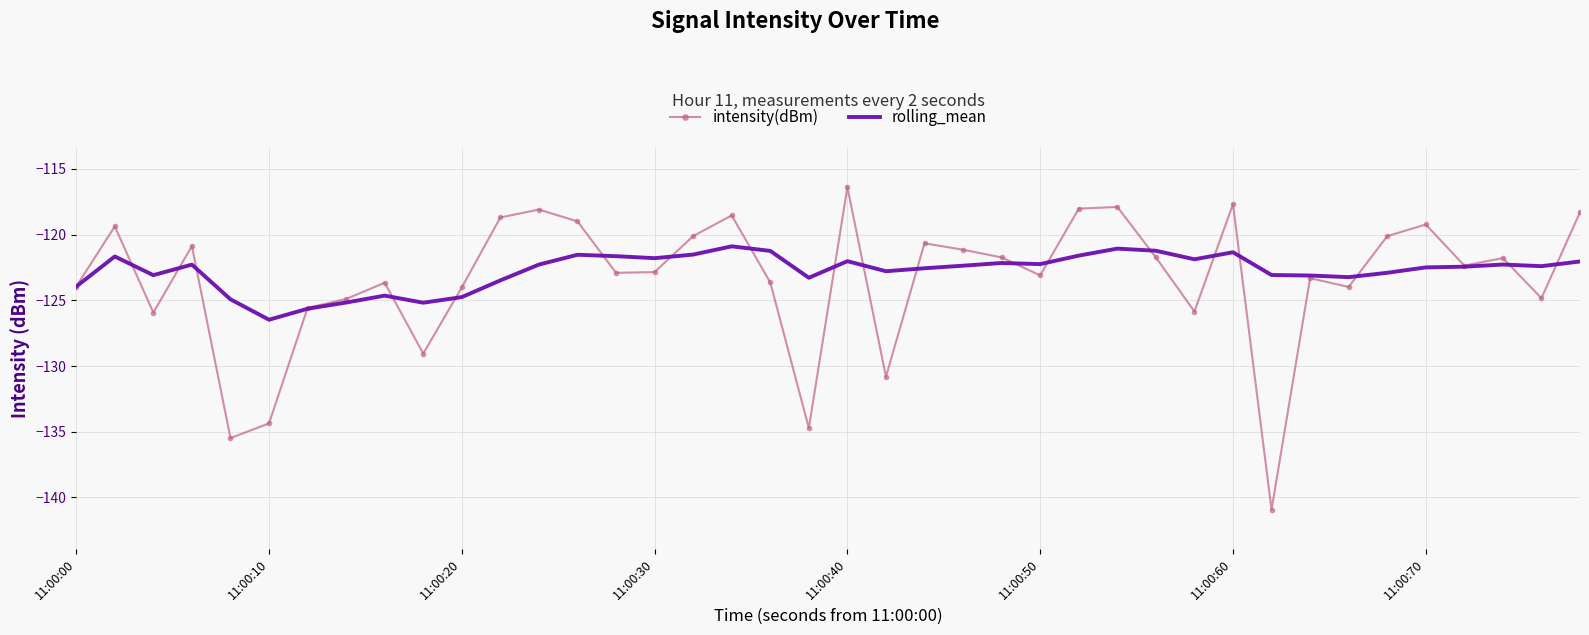

What is the lowest value of the intensity(dBm) series?

-140.9